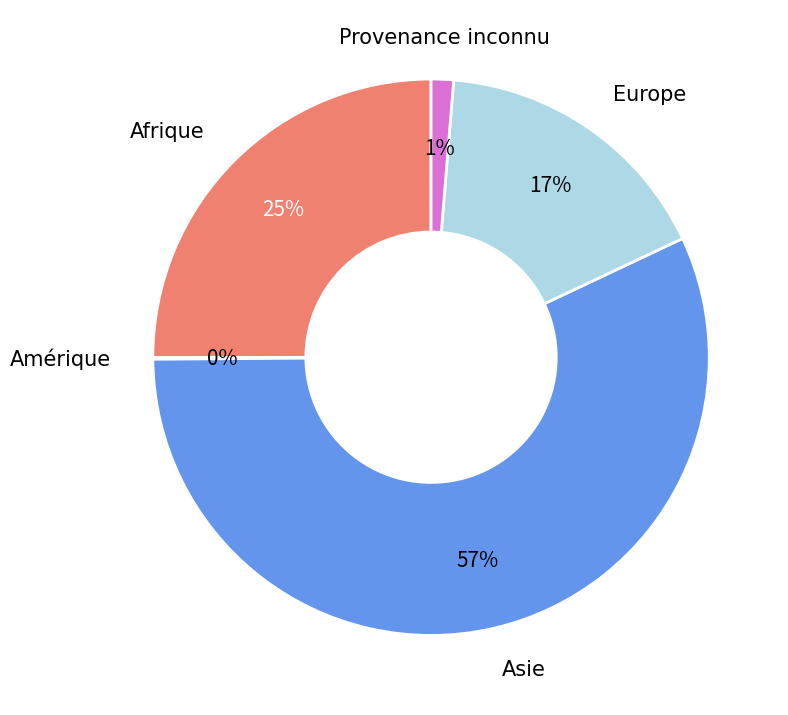

Which slice represents more than half of the pie?

Asie